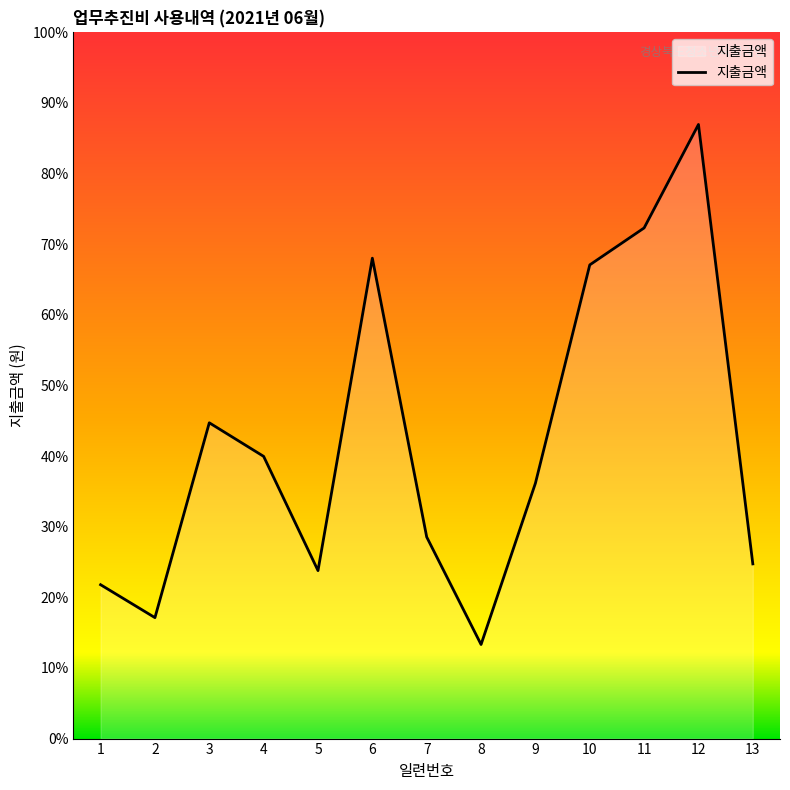

Which has a higher value, 11 or 8?

11